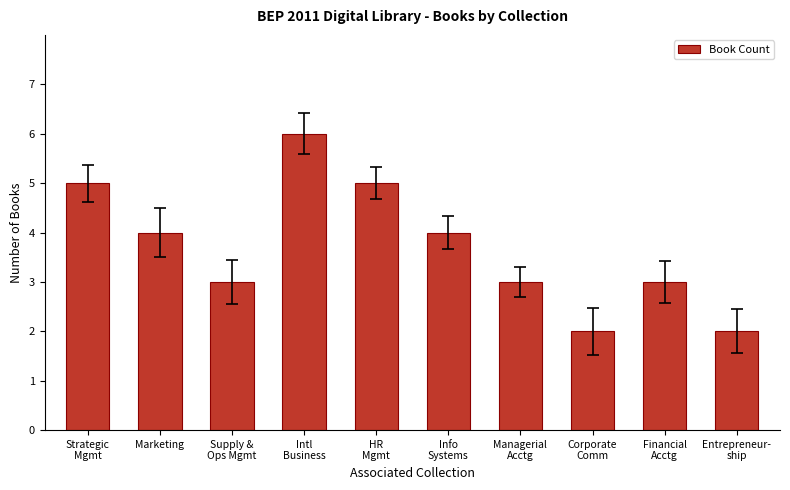

Read the value at Marketing.

4